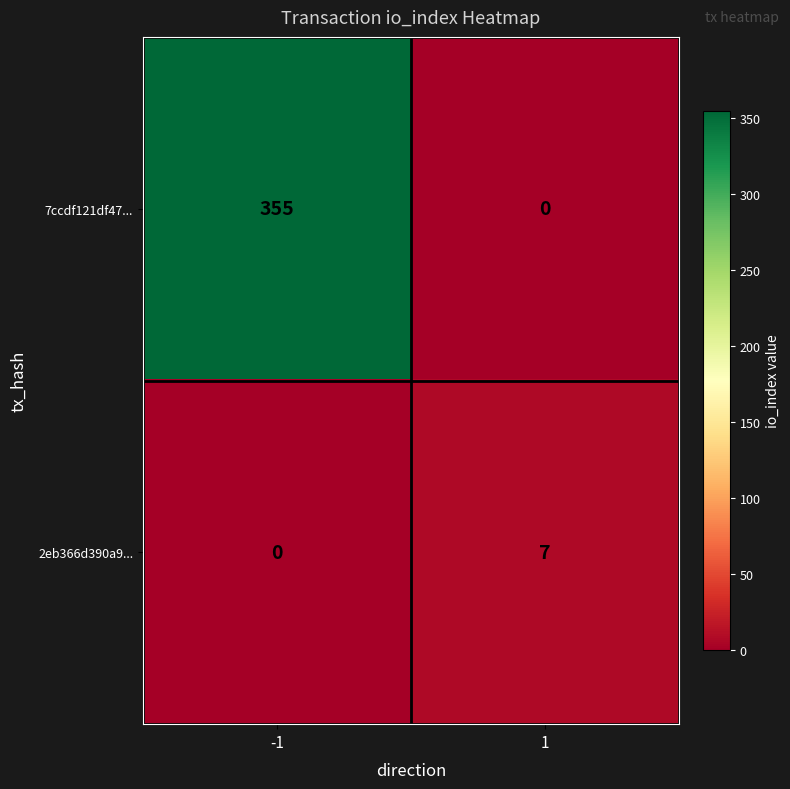

What is the sum of the 2eb366d390a9... values at 1 and -1?

7